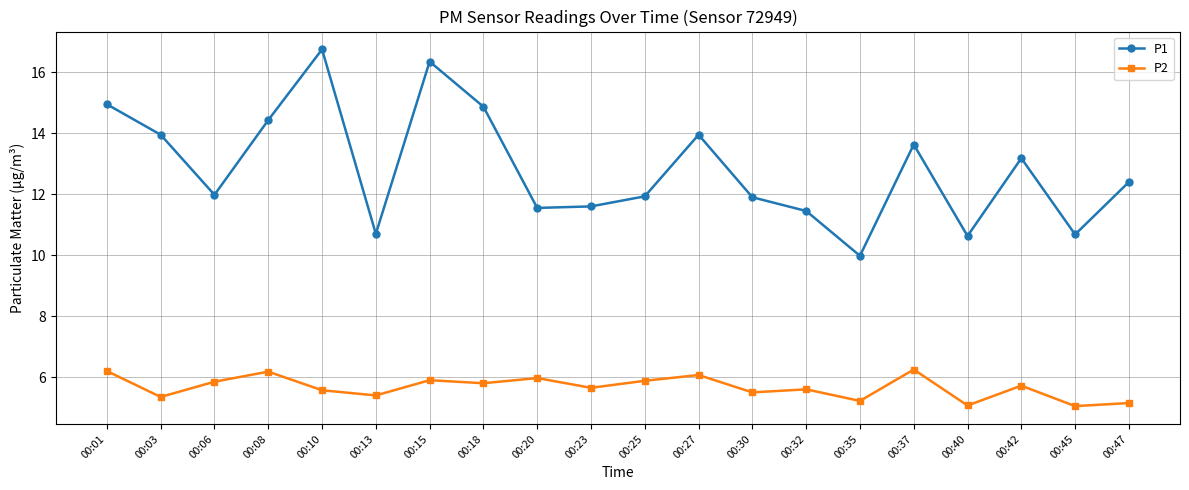

Which category has the lowest value in the P1 series?

00:35